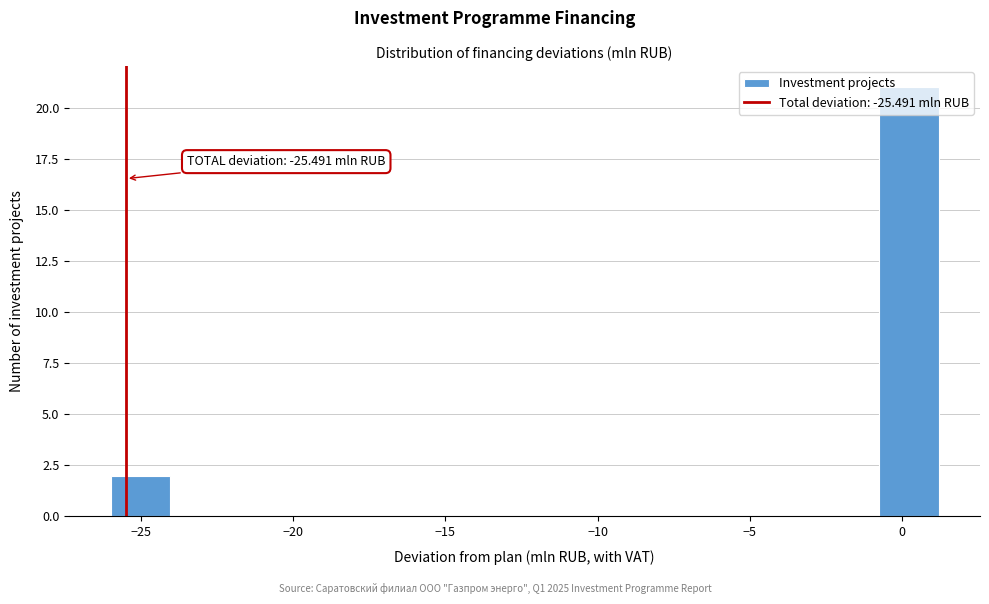

Around what value on the x-axis is the tallest bar? Give the approximate position of its centre, as read against the axis.

0.0